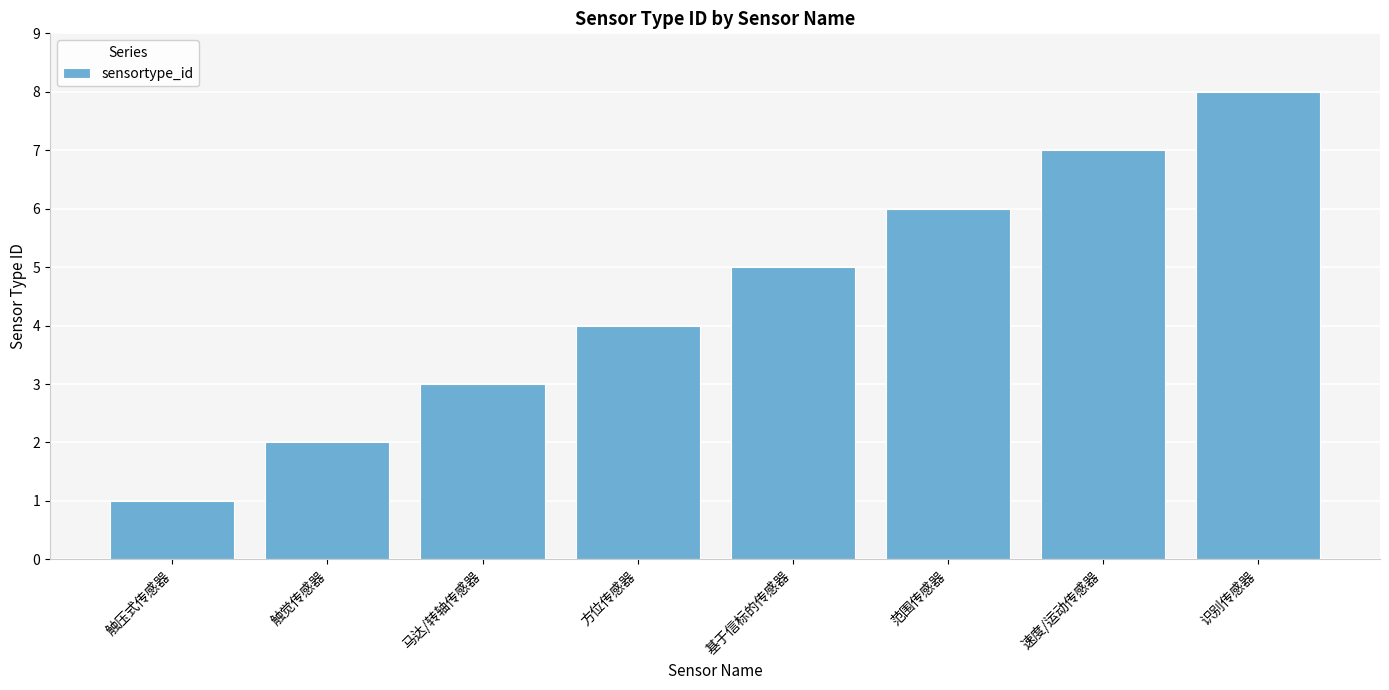

What is the difference between the second highest and minimum values?

6